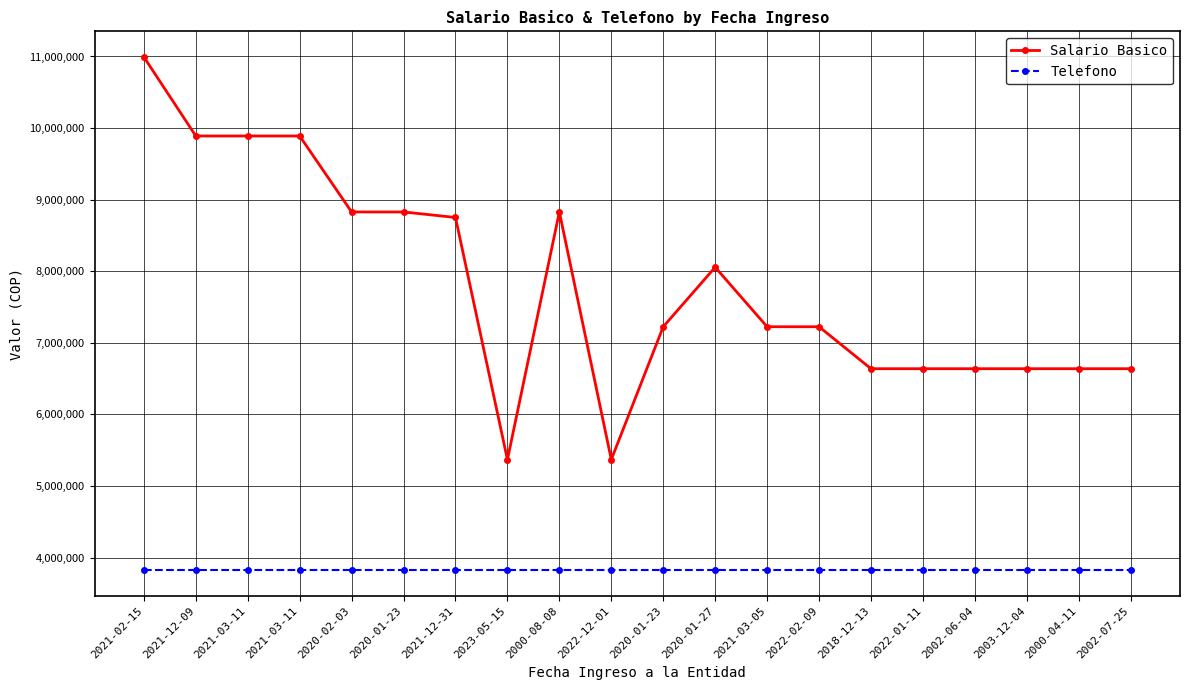

At which label is Salario Basico closest to 8180722?

2020-01-27